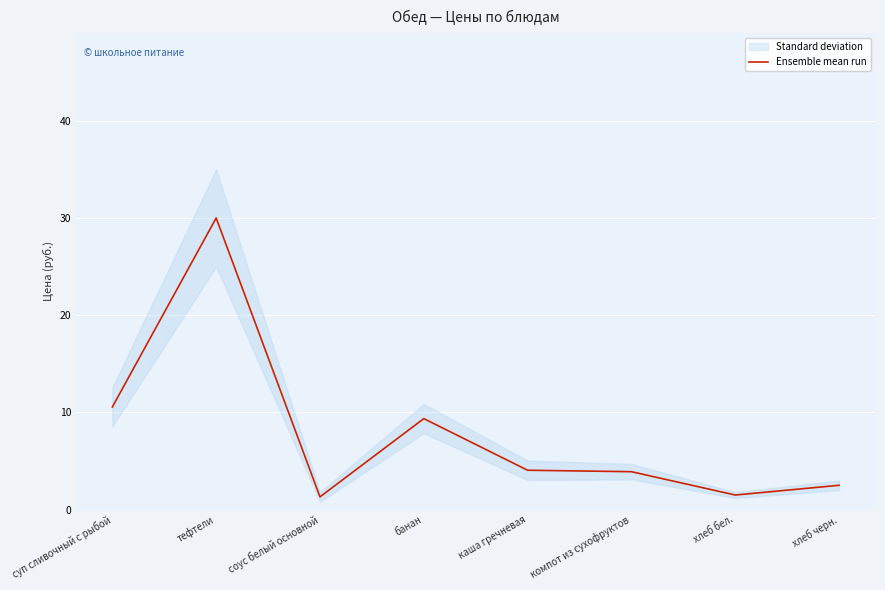

What is the maximum value shown in the chart?

30.0